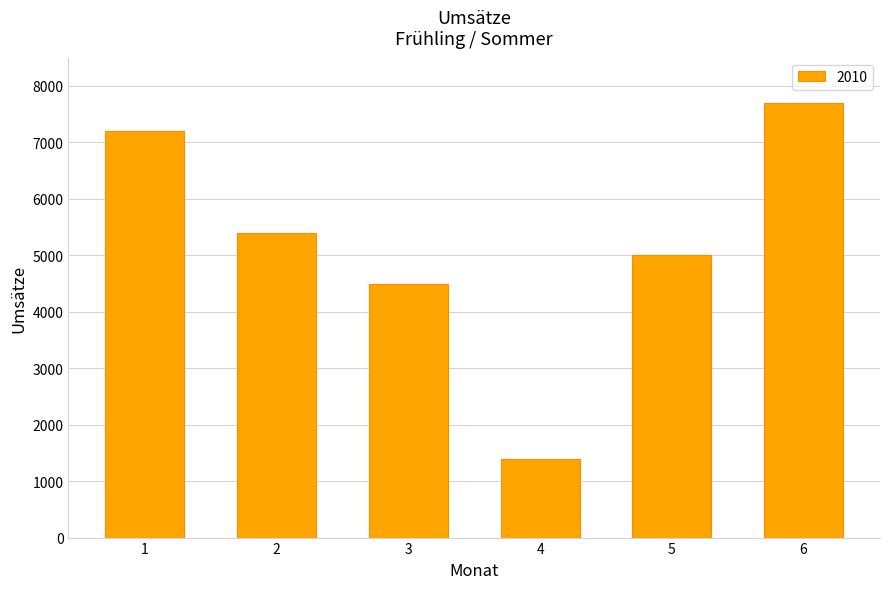

How many series are shown in this chart?

1